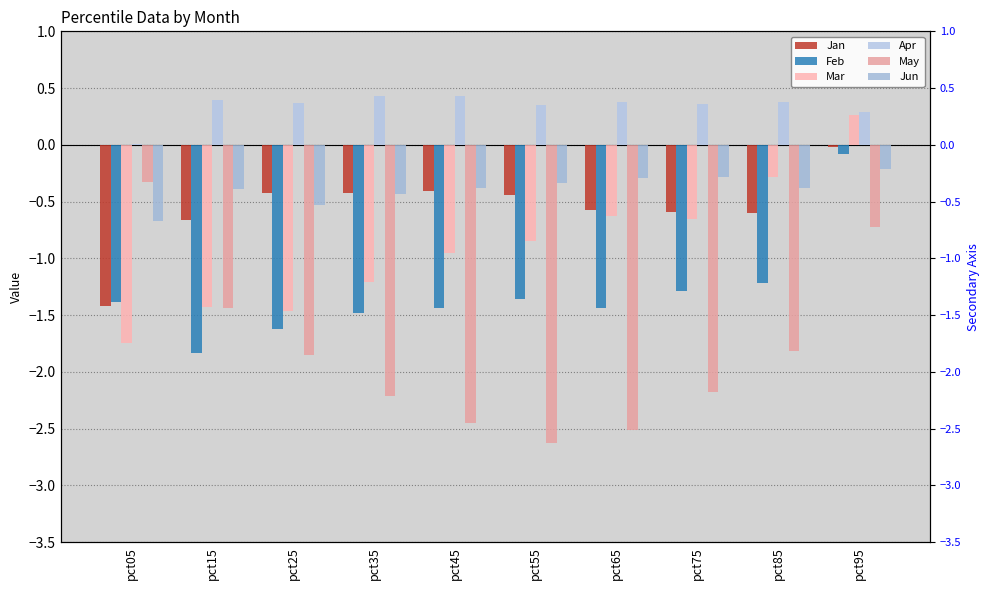

Reading left to right, extract all data points from this chart.

Jan: -1.4	-0.7	-0.4	-0.4	-0.4	-0.4	-0.6	-0.6	-0.6	-0.0
Feb: -1.4	-1.8	-1.6	-1.5	-1.4	-1.4	-1.4	-1.3	-1.2	-0.1
Mar: -1.7	-1.4	-1.5	-1.2	-1.0	-0.8	-0.6	-0.7	-0.3	0.3
Apr: 0.0	0.4	0.4	0.4	0.4	0.3	0.4	0.4	0.4	0.3
May: -0.3	-1.4	-1.9	-2.2	-2.4	-2.6	-2.5	-2.2	-1.8	-0.7
Jun: -0.7	-0.4	-0.5	-0.4	-0.4	-0.3	-0.3	-0.3	-0.4	-0.2